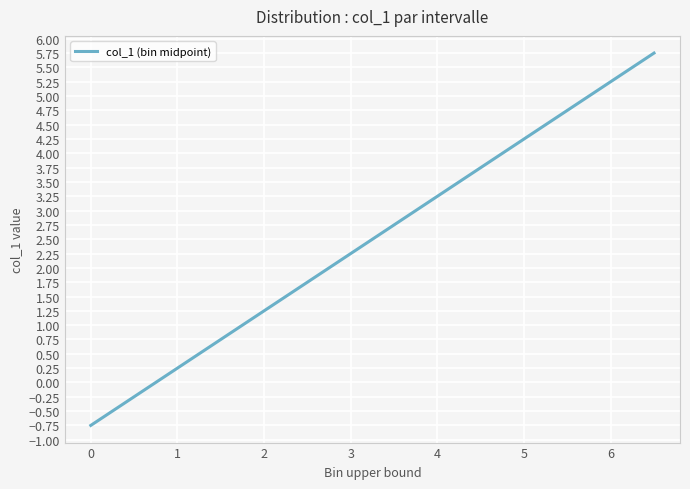

What is the difference between the maximum and minimum values?

6.5